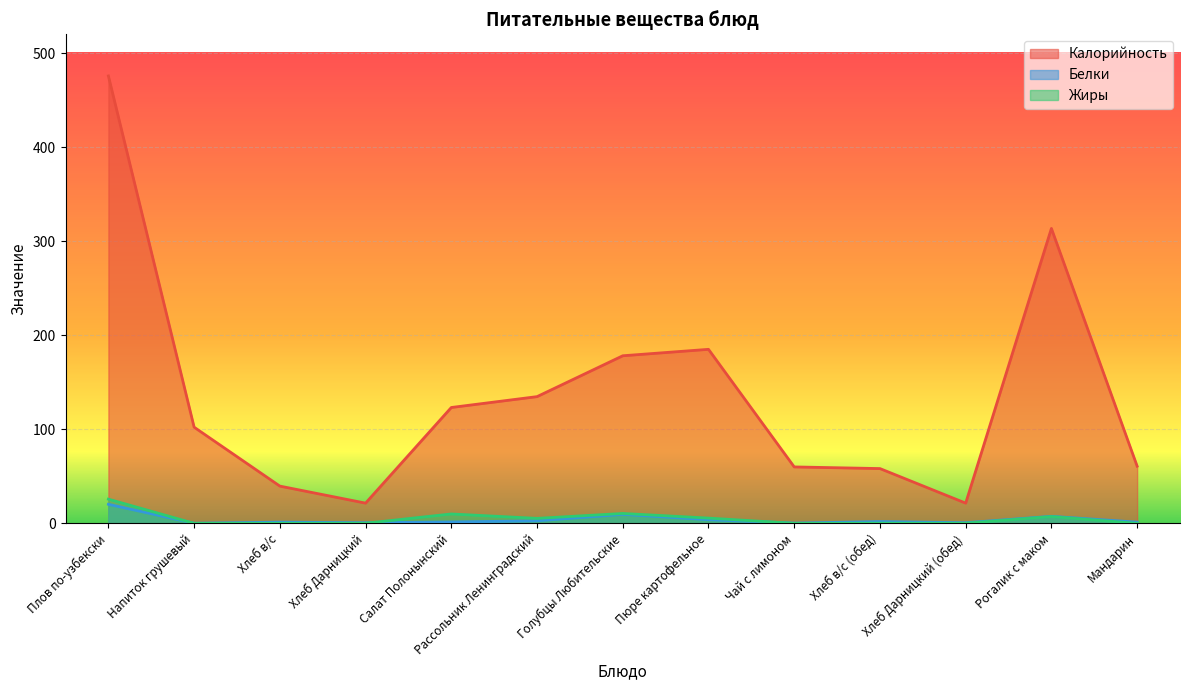

What is the total value across all series at Хлеб Дарницкий (обед)?

22.3